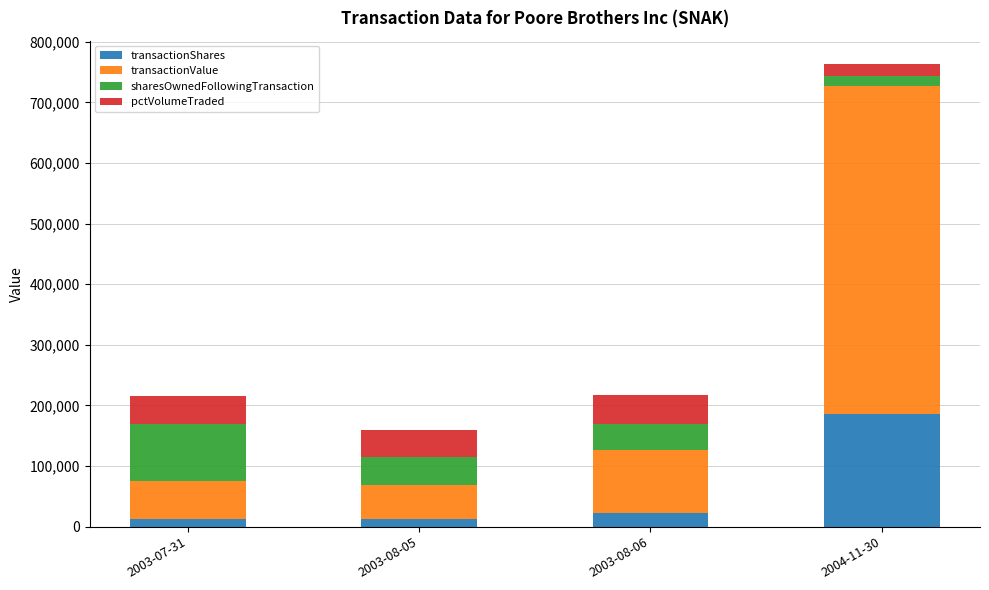

Count the number of data series in this chart.

4